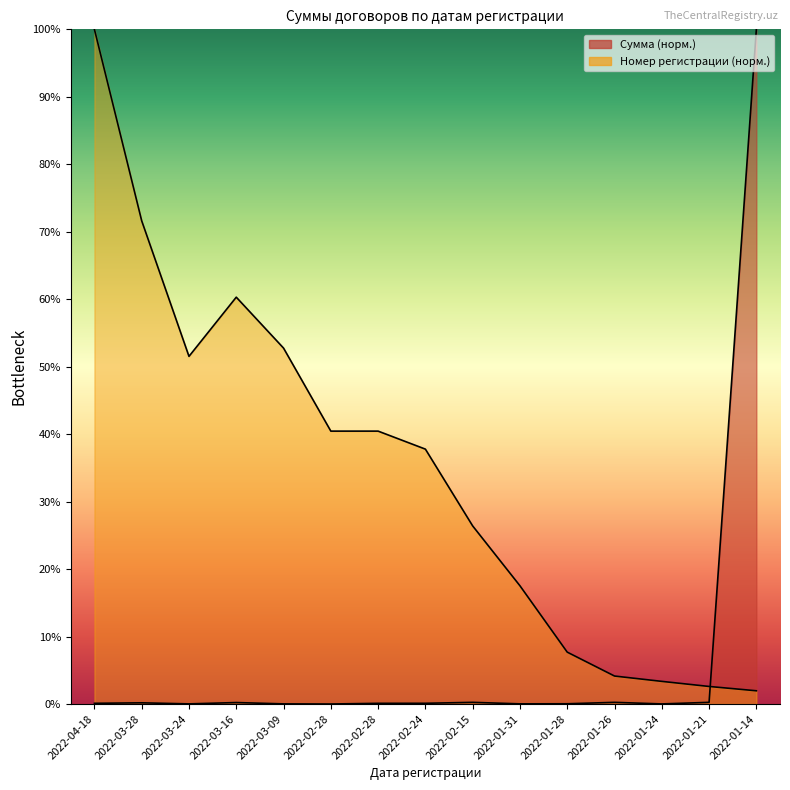

Reading right to left, list all the values displayed in this chart.

Сумма: 2022-01-14=1.0	2022-01-21=0.0	2022-01-24=0.0	2022-01-26=0.0	2022-01-28=0.0	2022-01-31=0.0	2022-02-15=0.0	2022-02-24=0.0	2022-02-28=0.0	2022-02-28=0.0	2022-03-09=0.0	2022-03-16=0.0	2022-03-24=0.0	2022-03-28=0.0	2022-04-18=0.0
Номер регистрации: 2022-01-14=0.0	2022-01-21=0.0	2022-01-24=0.0	2022-01-26=0.0	2022-01-28=0.1	2022-01-31=0.2	2022-02-15=0.3	2022-02-24=0.4	2022-02-28=0.4	2022-02-28=0.4	2022-03-09=0.5	2022-03-16=0.6	2022-03-24=0.5	2022-03-28=0.7	2022-04-18=1.0